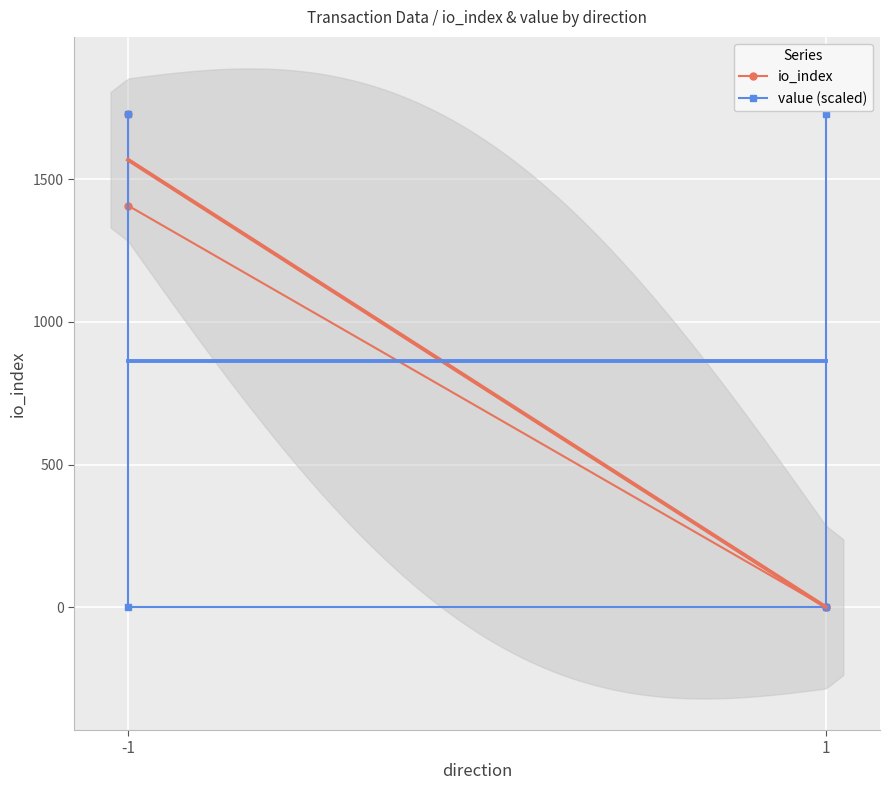

What is the value of the value (scaled) point at the 1st from the left?

1728.0